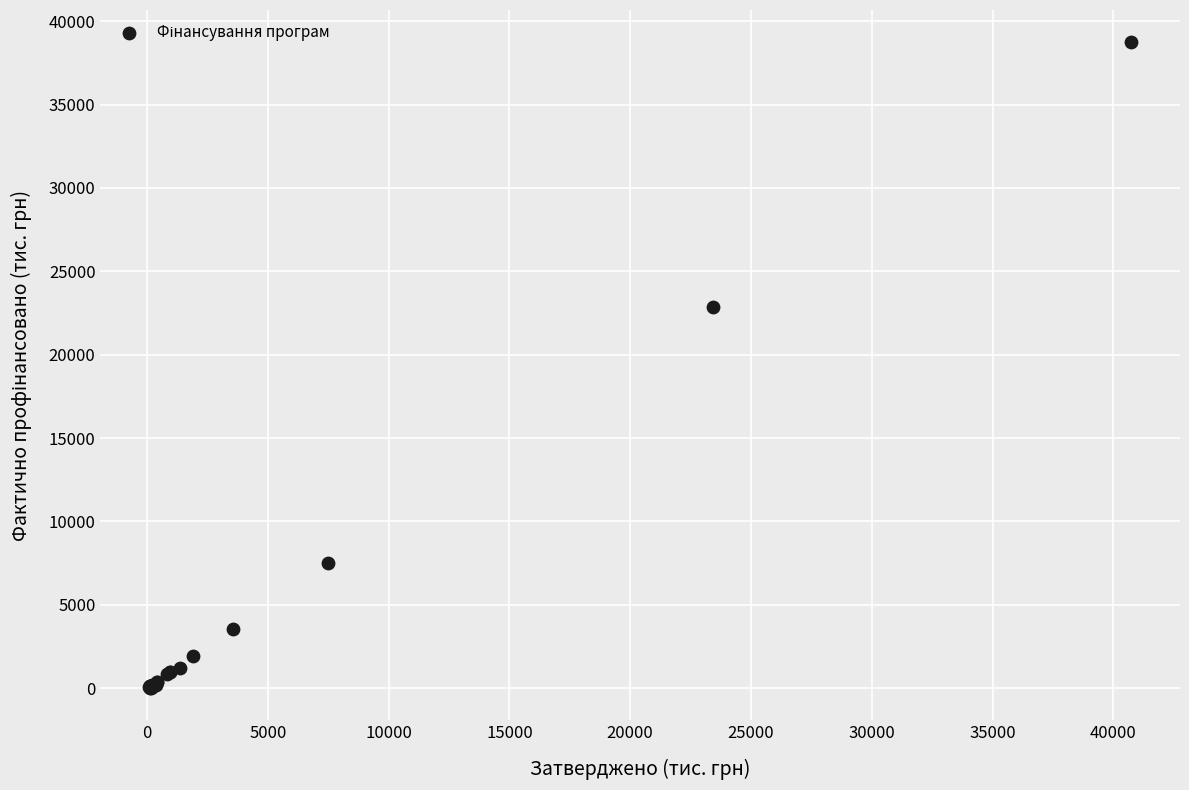

What Y value in the scatter plot is closest to 19372?

22837.6